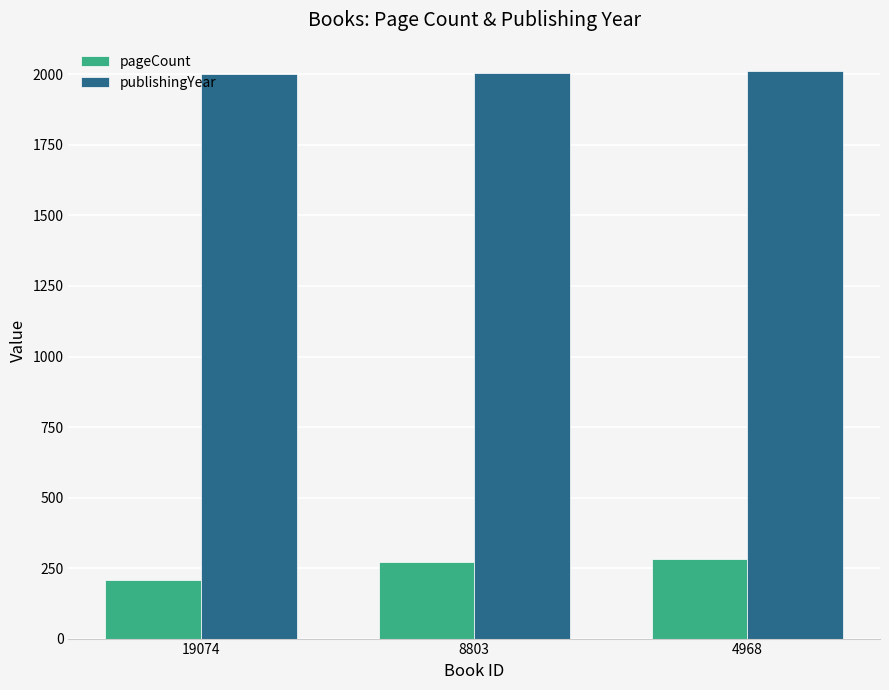

List the series in order of their overall mean, highest first.

publishingYear, pageCount